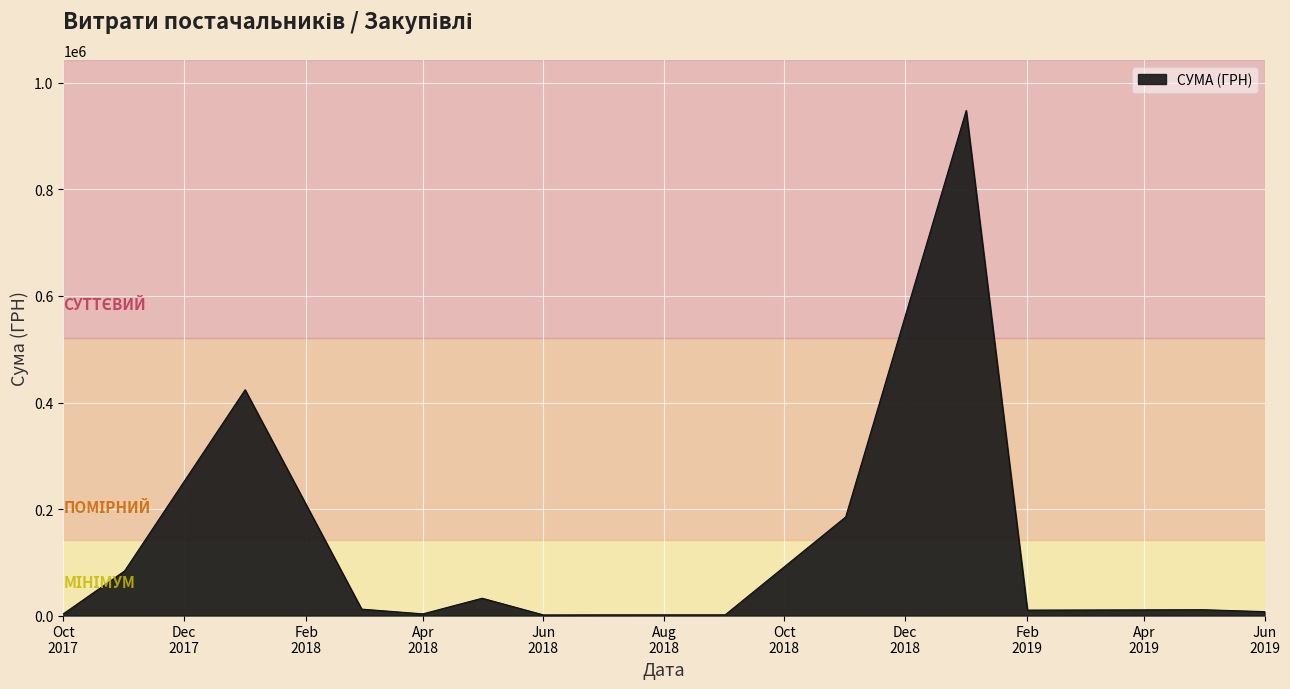

What is the greatest value displayed?

948409.9